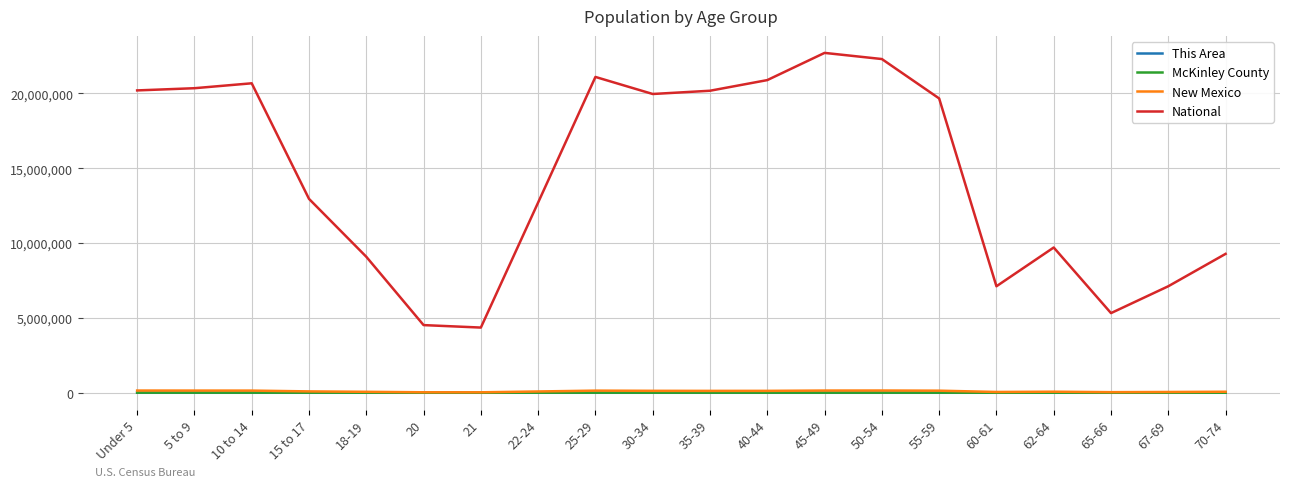

Is the value of National at 5 to 9 greater than the value of This Area at 5 to 9?

Yes